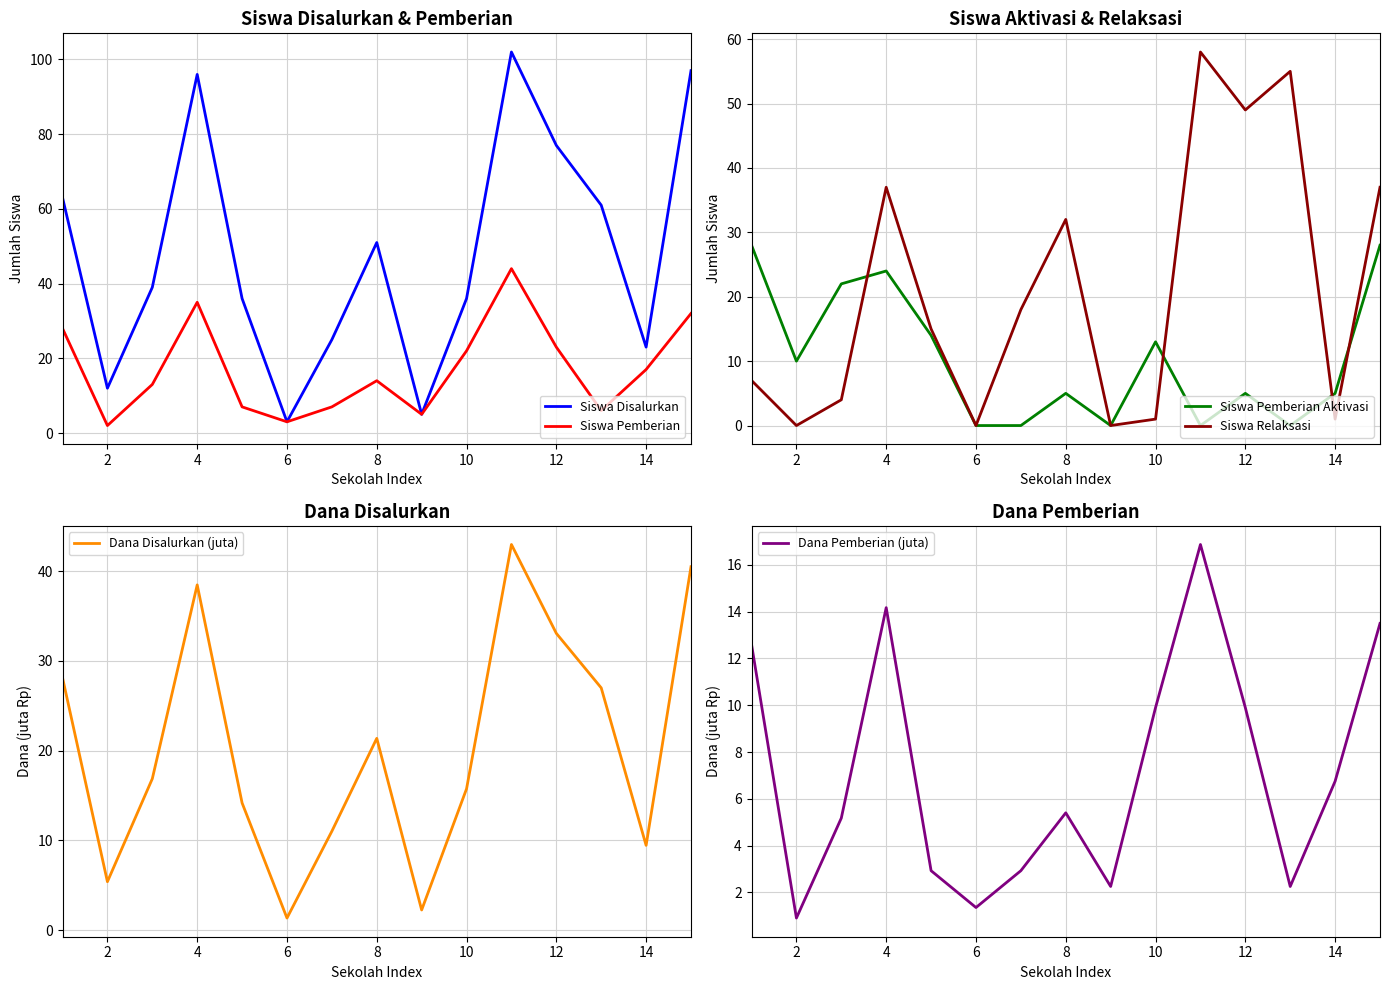

List the series in order of their peak value, lowest first.

Dana Pemberian (juta), Siswa Pemberian Aktivasi, Dana Disalurkan (juta), Siswa Pemberian, Siswa Relaksasi, Siswa Disalurkan